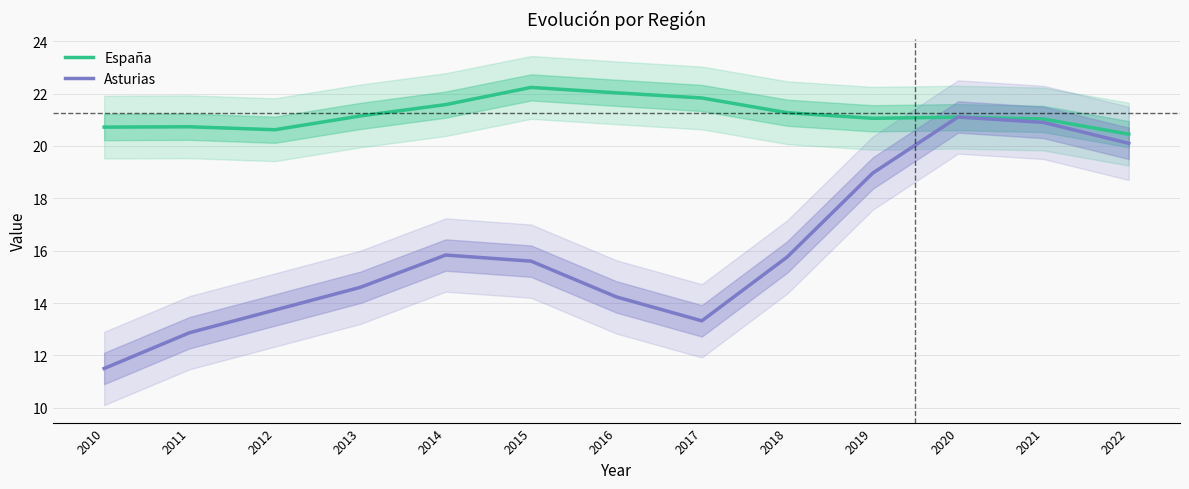

Where do Asturias and España first cross each other?

2019 and 2020